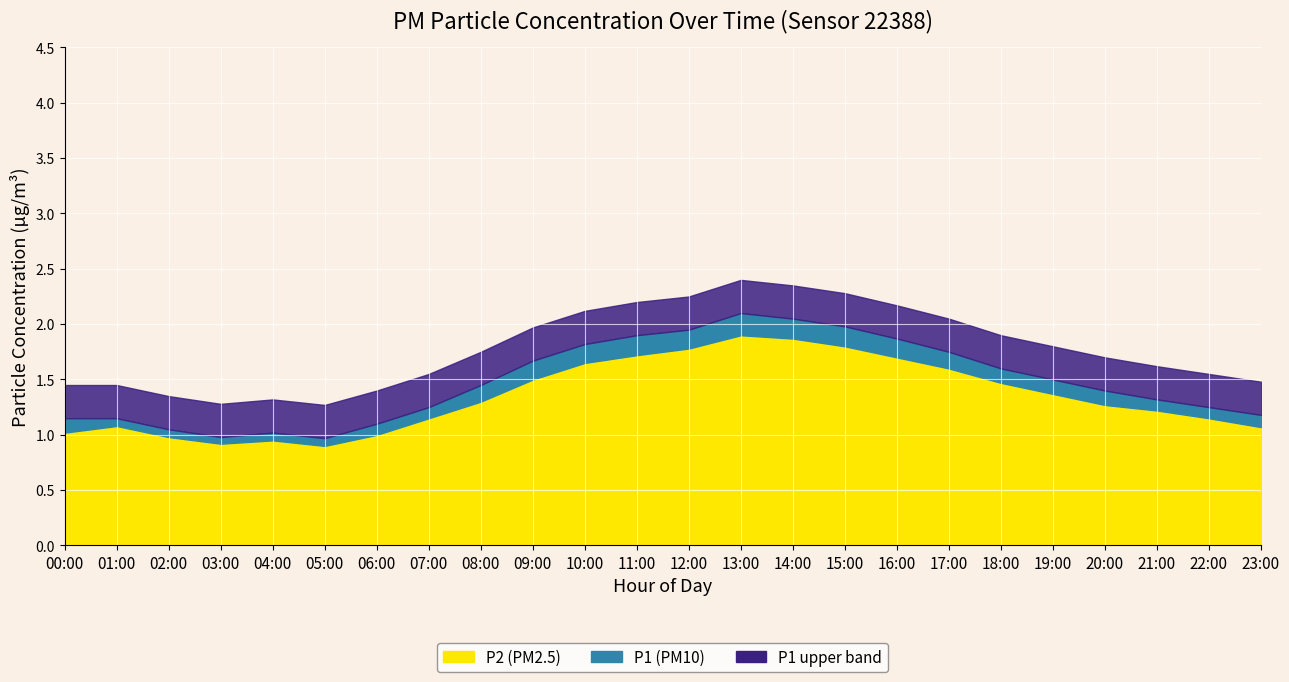

Is it true that P1 equals 1.0 at 04:00?

True